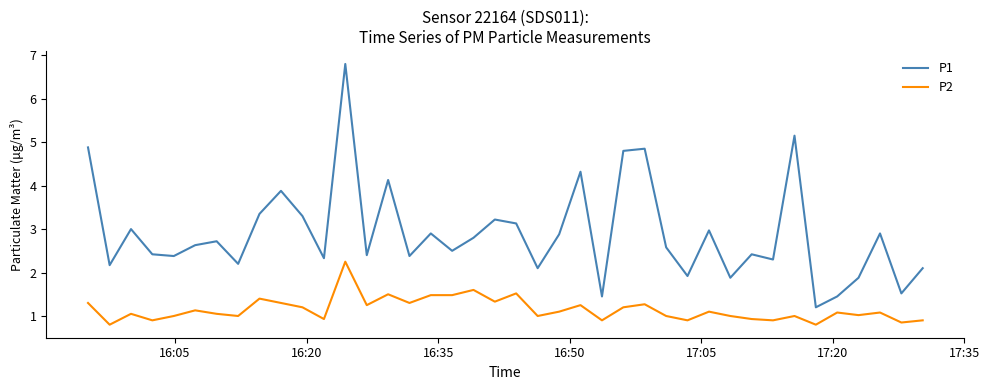

True or false: P1 and P2 intersect in this chart.

False